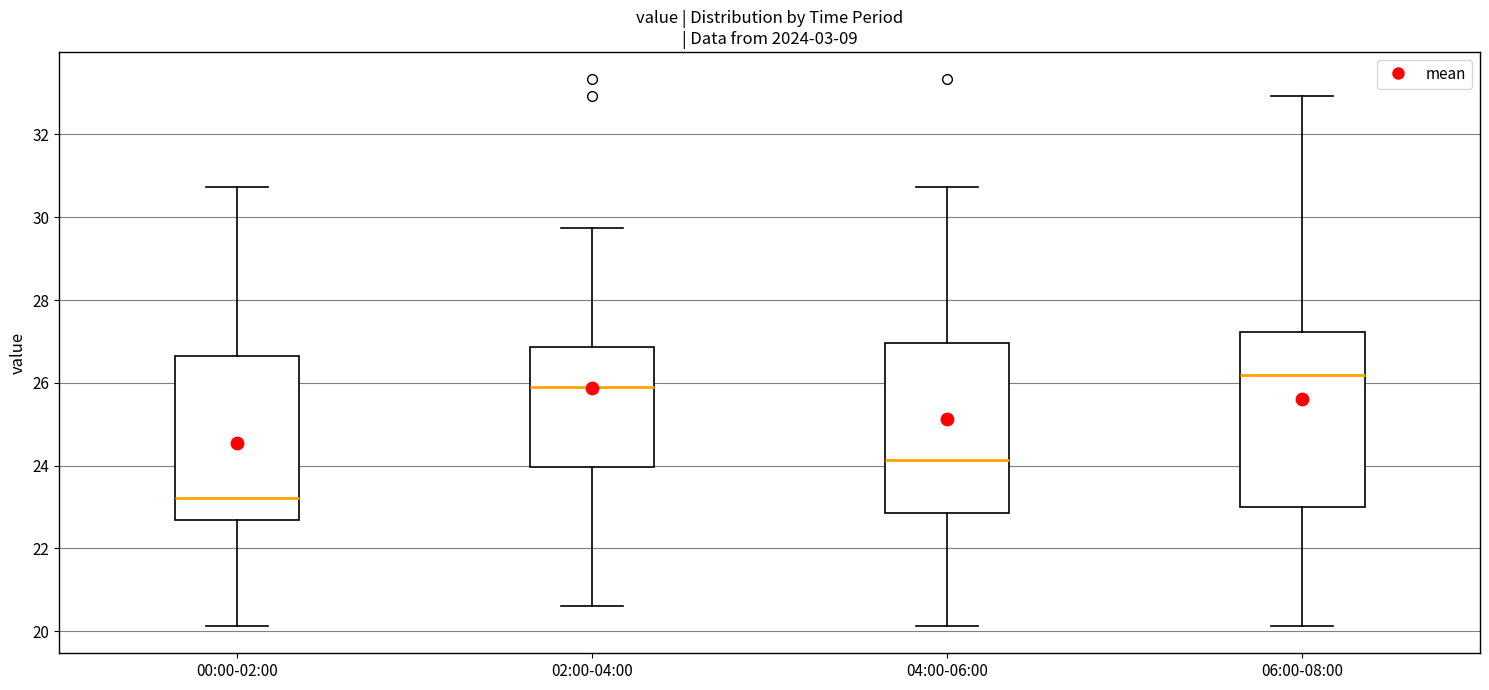

Which box has the lowest median line?

00:00-02:00